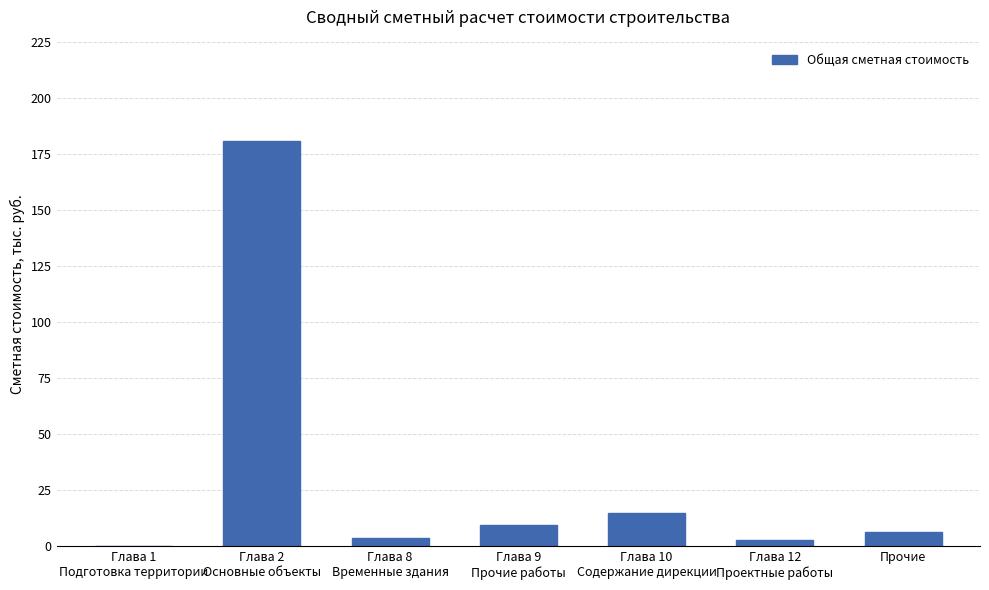

Which has a higher value, Прочие or Глава 8
Временные здания?

Прочие